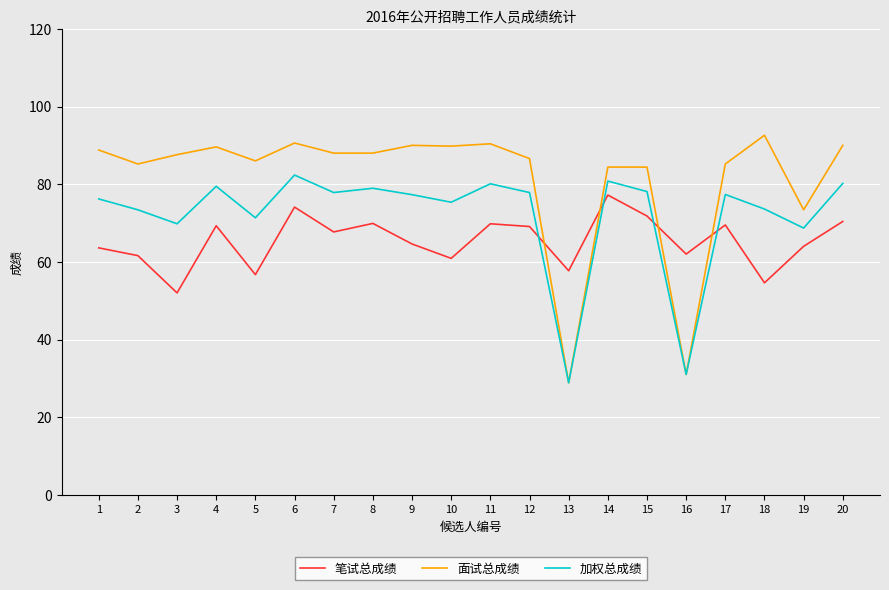

True or false: 面试总成绩 has more than 0 interior local peaks.

True